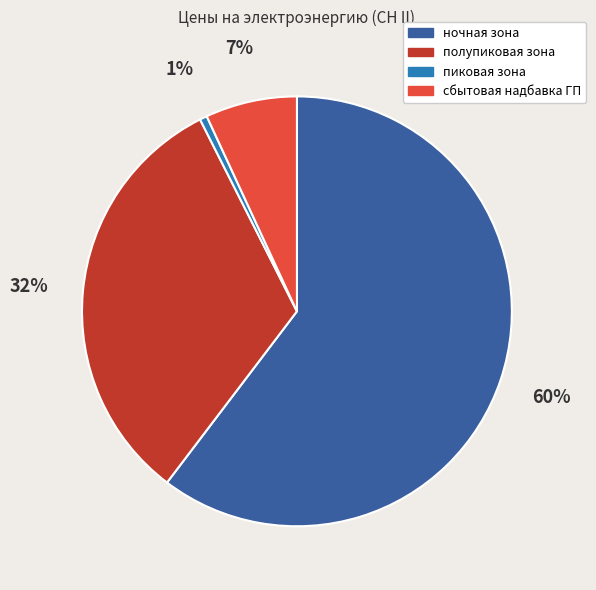

To the nearest percent, what is the average slice percentage?

25%